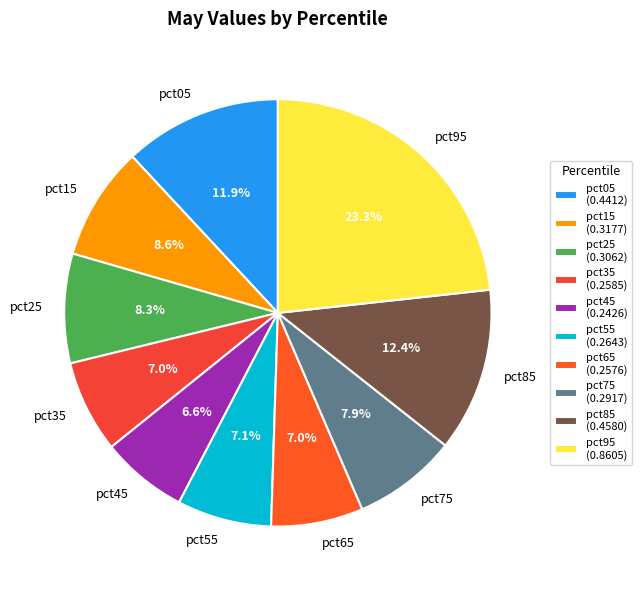

Is it true that pct55 is 1% of the pie?

False